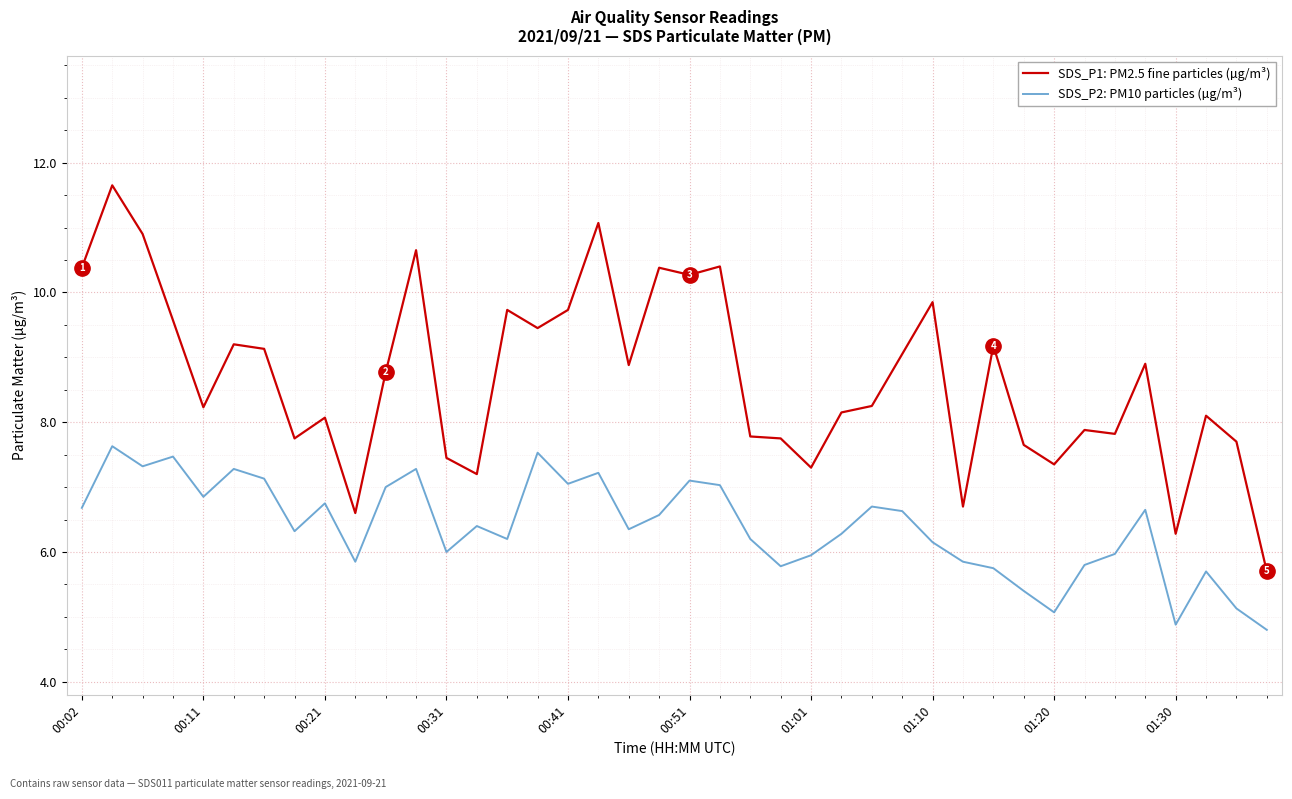

What is the smallest value displayed?

4.8